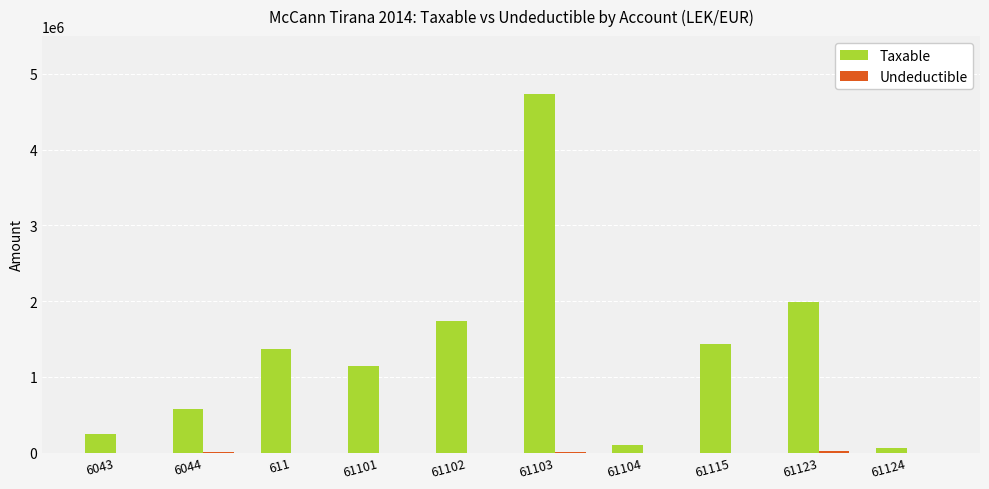

The value of Taxable at 61123 is 2732155.9. True or false?

False